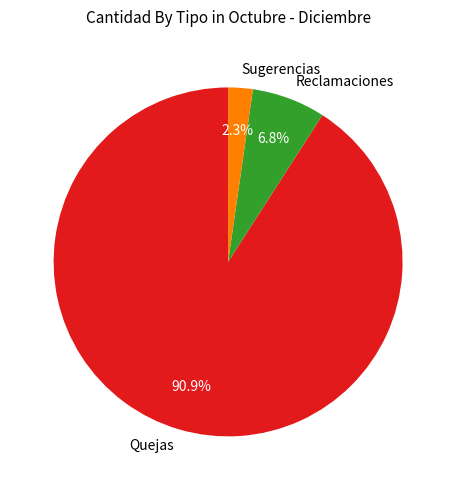

What percentage is the Sugerencias slice, to the nearest percent?

2%